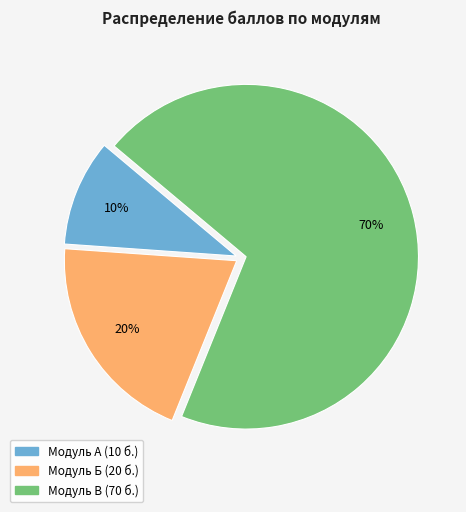

To the nearest percent, what is the average slice percentage?

33%